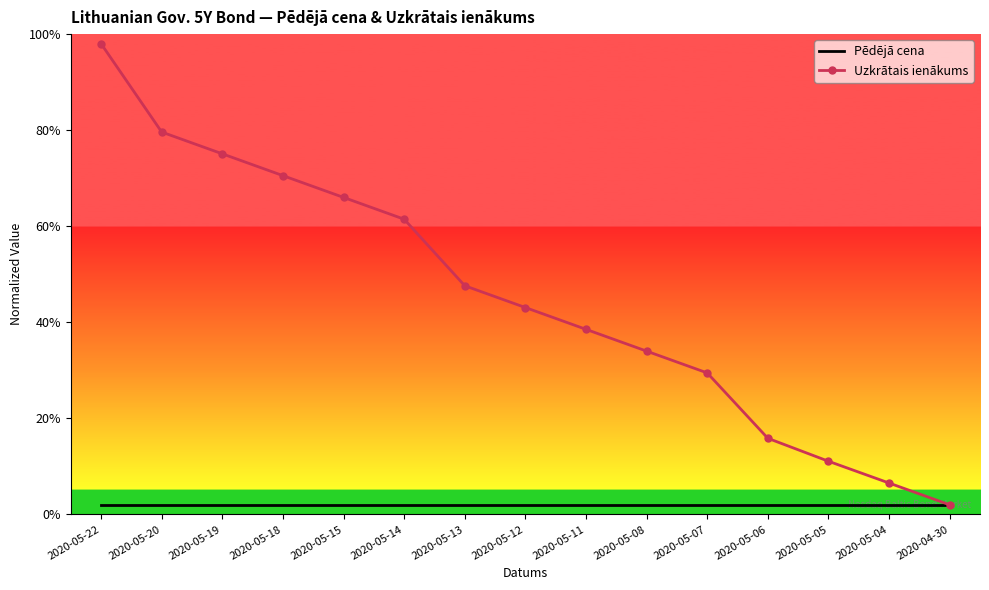

Is the value of Uzkrātais ienākums at 2020-05-13 greater than the value of Pēdējā cena at 2020-05-13?

Yes